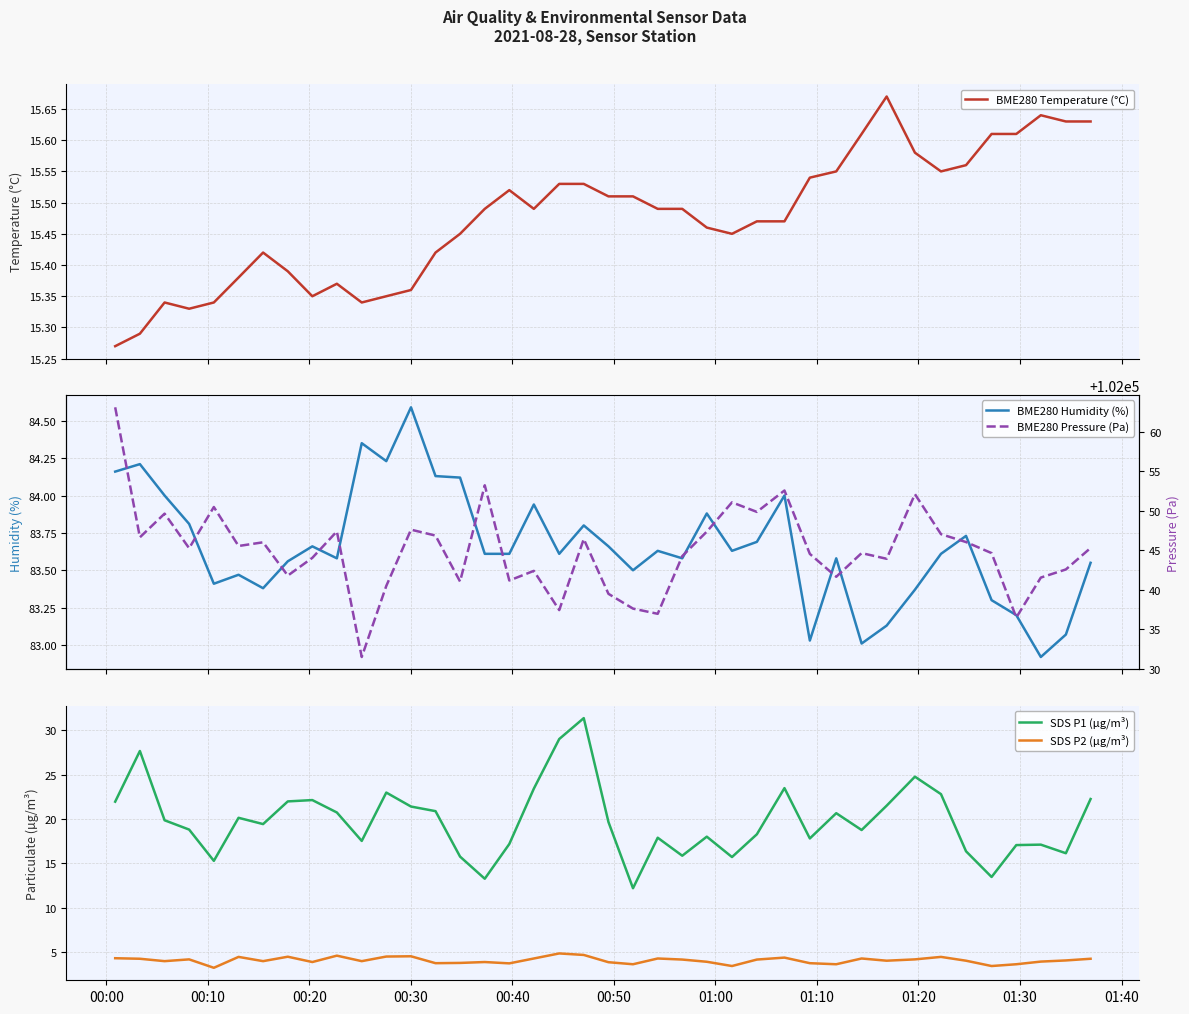

True or false: SDS P1 (µg/m³) and SDS P2 (µg/m³) intersect in this chart.

False